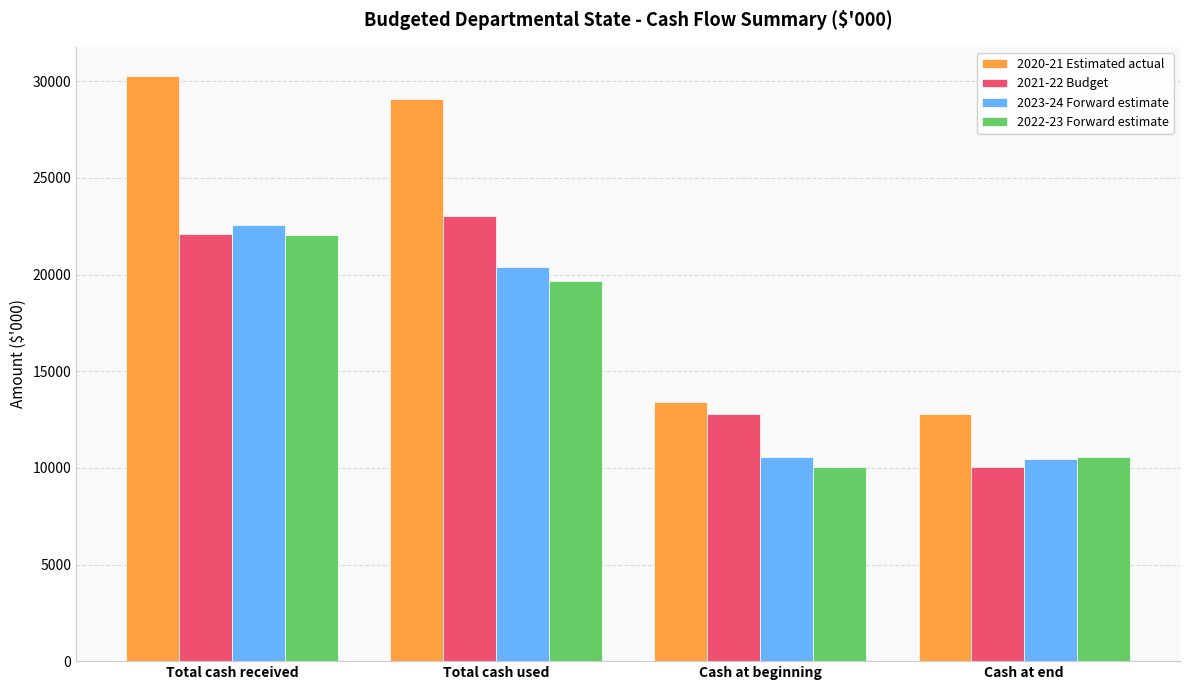

Where is 2023-24 Forward estimate nearest to the value 16517?

Total cash used